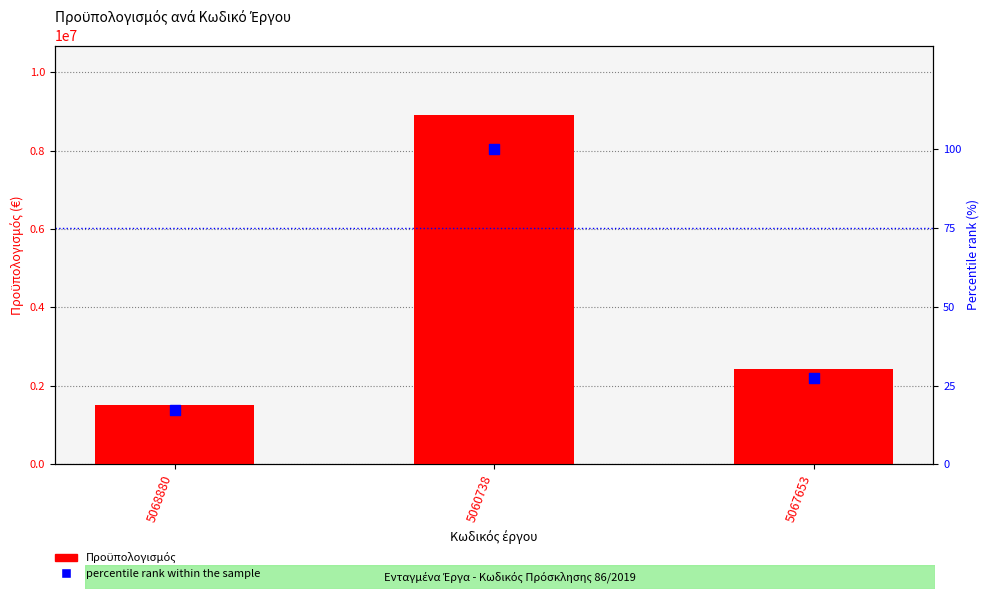

What are all the series names shown in the legend?

Προϋπολογισμός, percentile rank within the sample